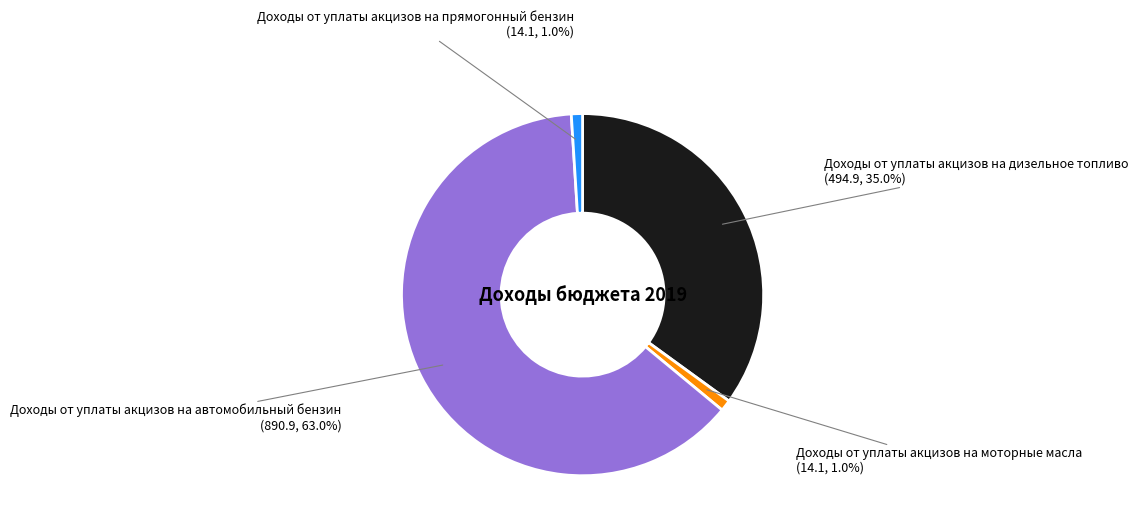

True or false: Доходы от уплаты акцизов на дизельное топливо accounts for 44% of the total.

False